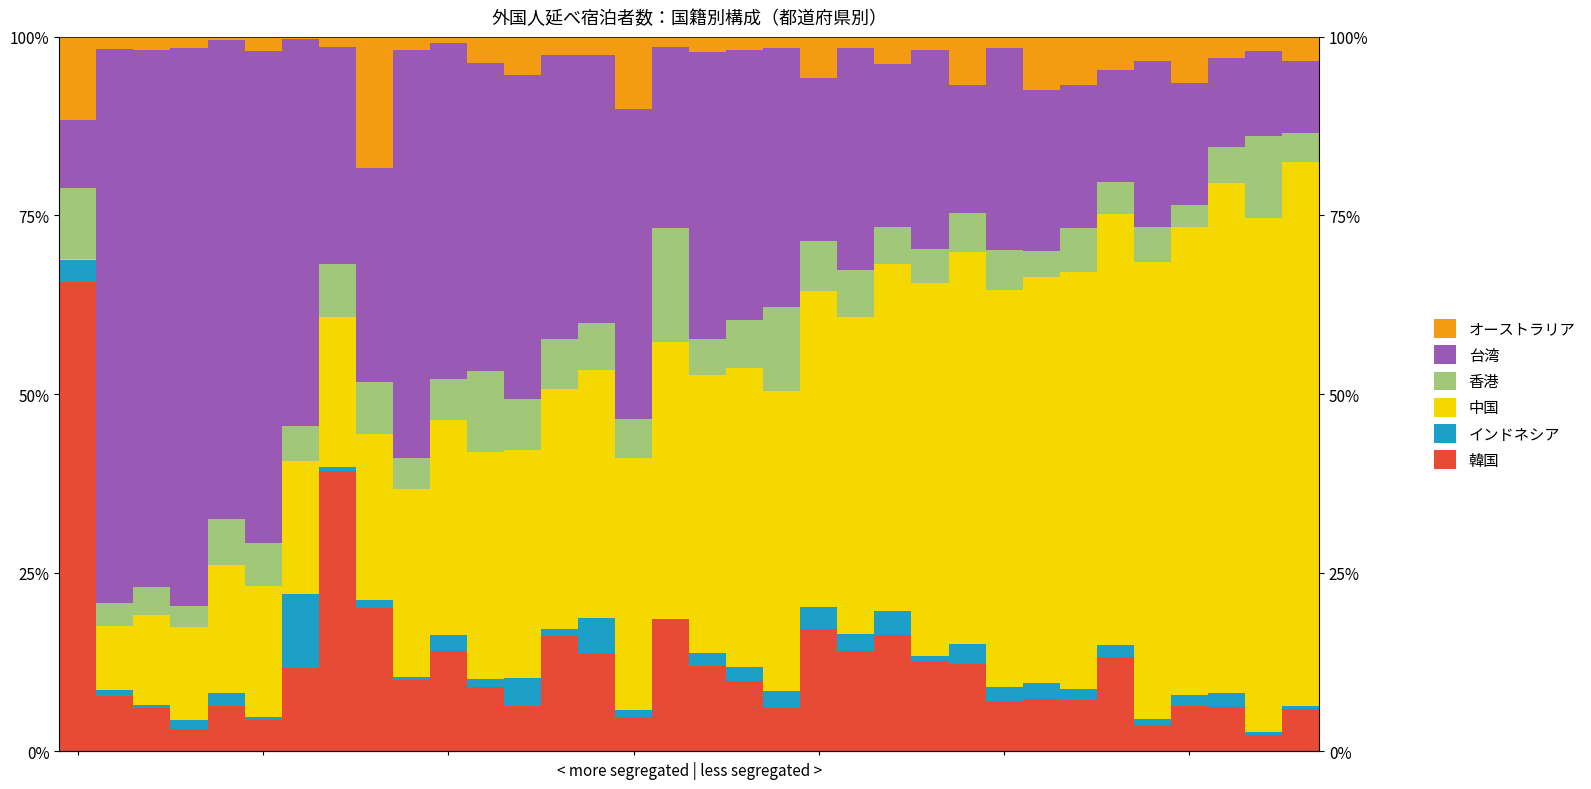

Where is インドネシア nearest to the value 5?

14